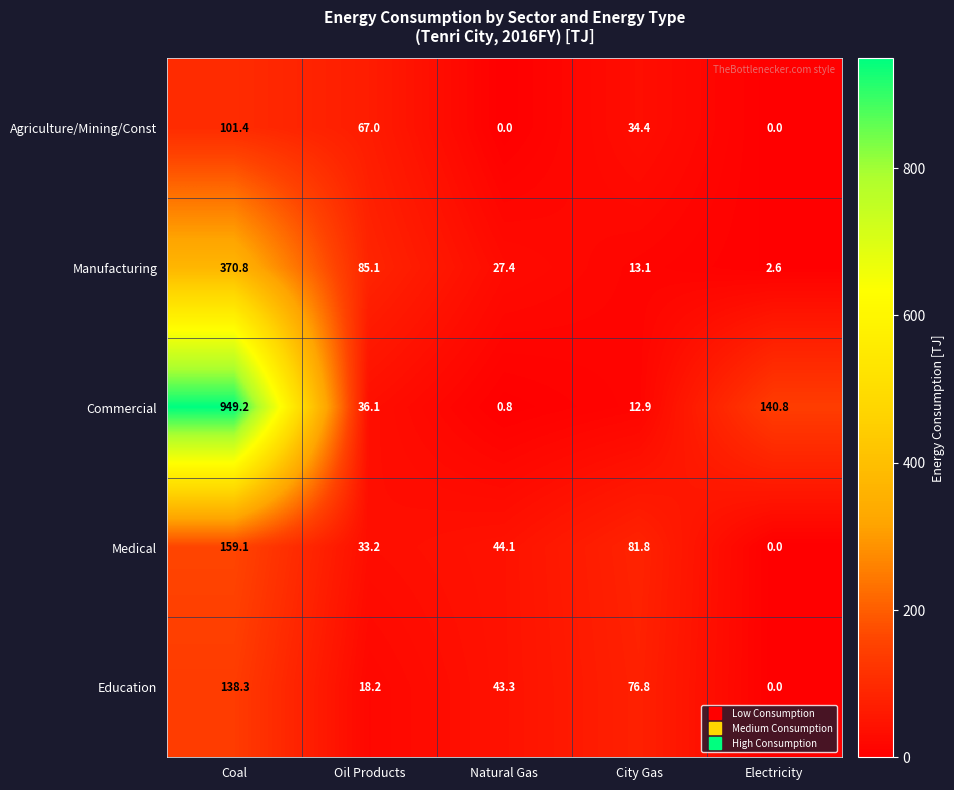

At which label does Education reach its minimum?

Electricity